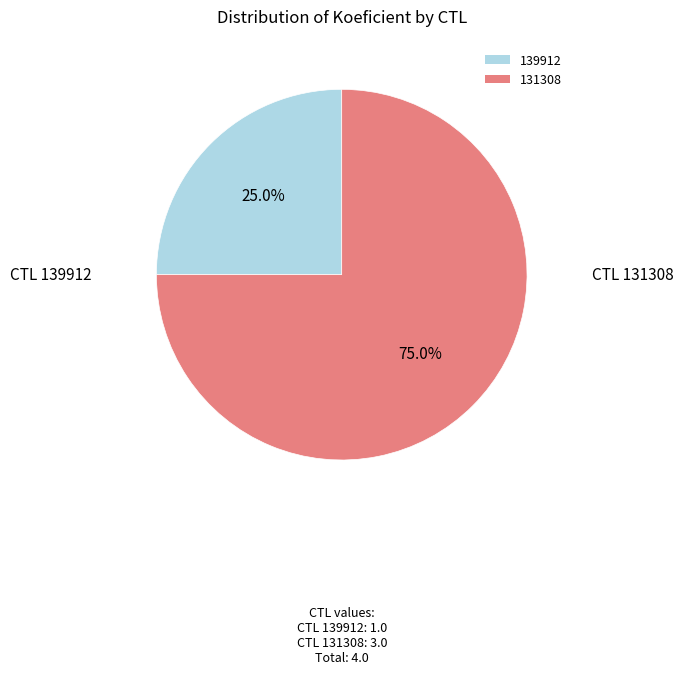

To the nearest percent, what is the difference between the 131308 and 139912 slice percentages?

50%